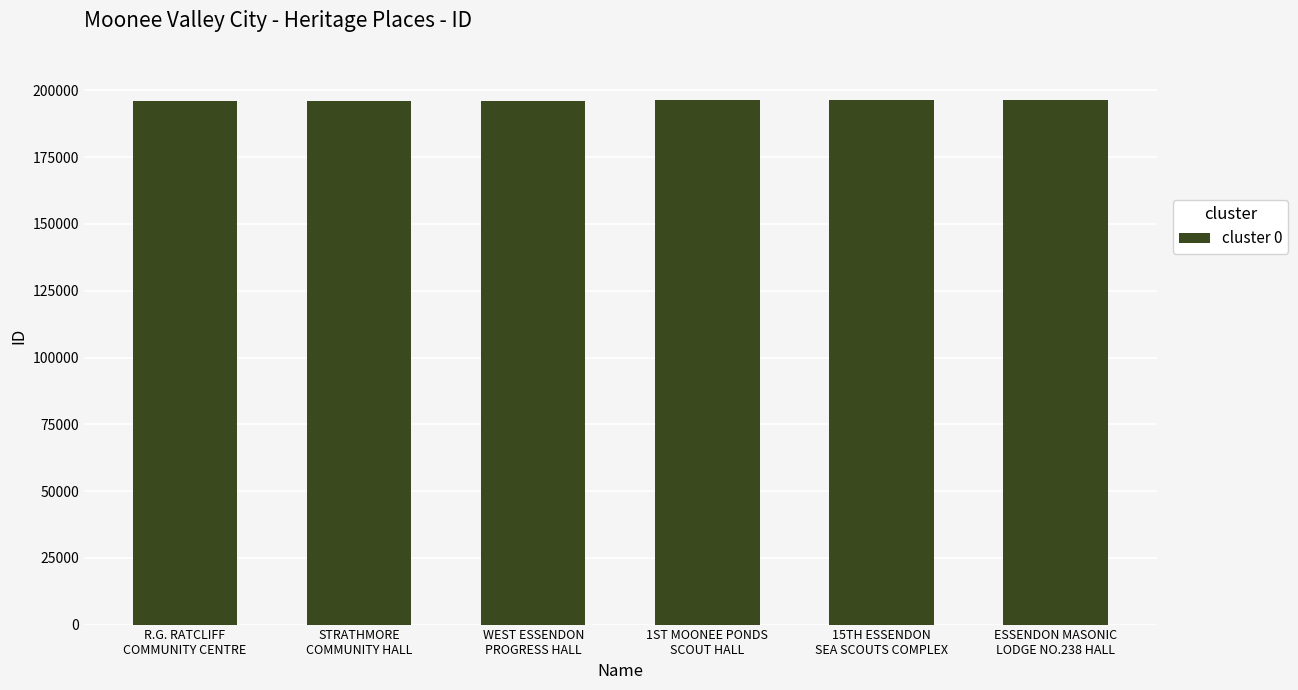

What is the value of the 4th bar from the left?

196282